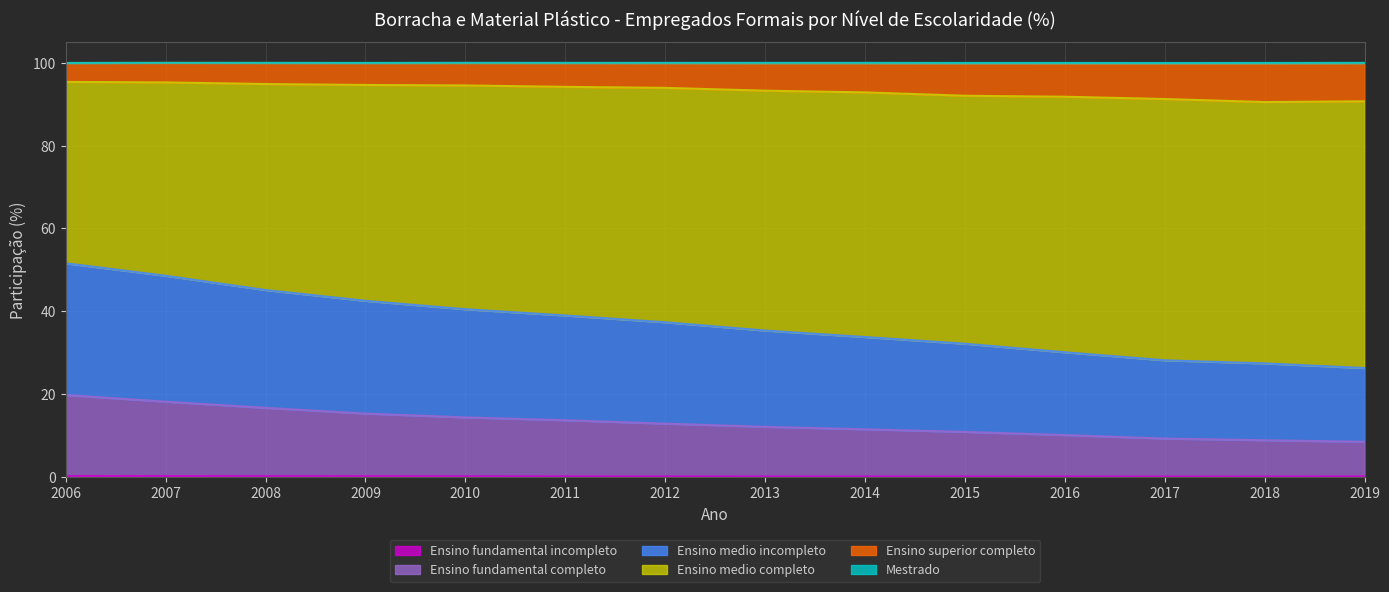

True or false: Ensino fundamental incompleto and Ensino medio incompleto intersect in this chart.

False